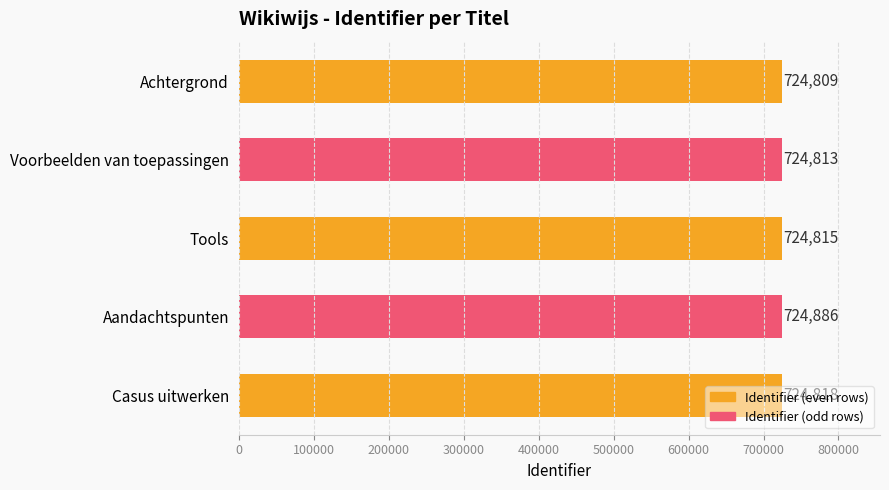

How many data points are less than 724815?

2